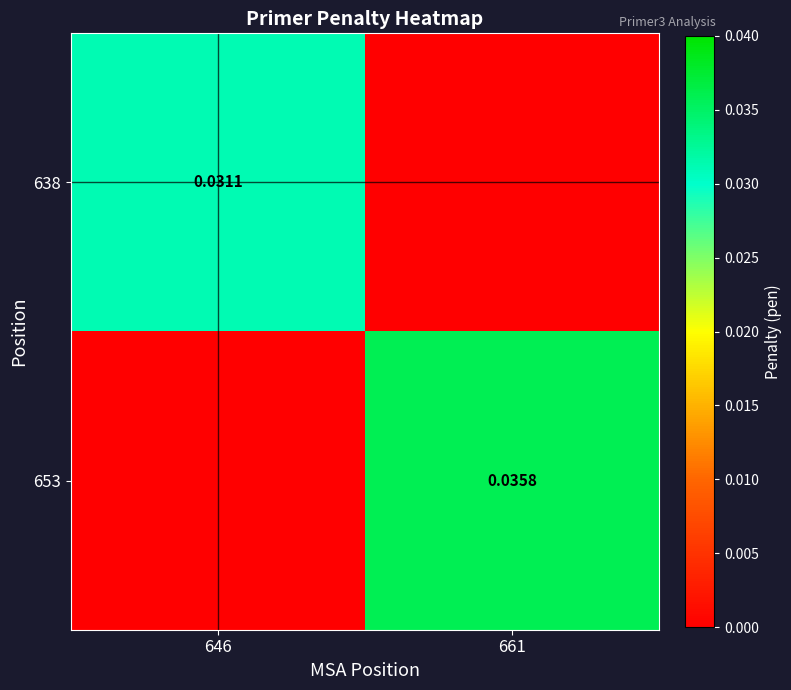

Which has a higher value, 646 or 661?

646